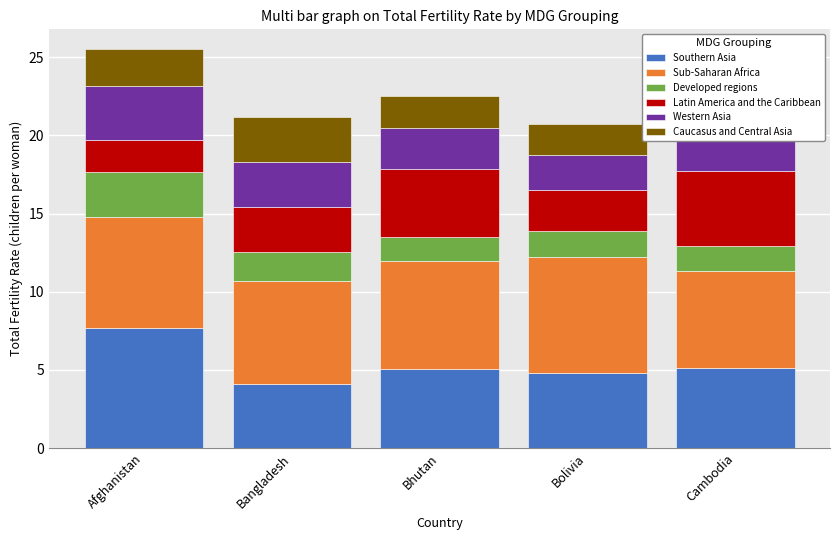

What is the total value across all series at Cambodia?

21.8